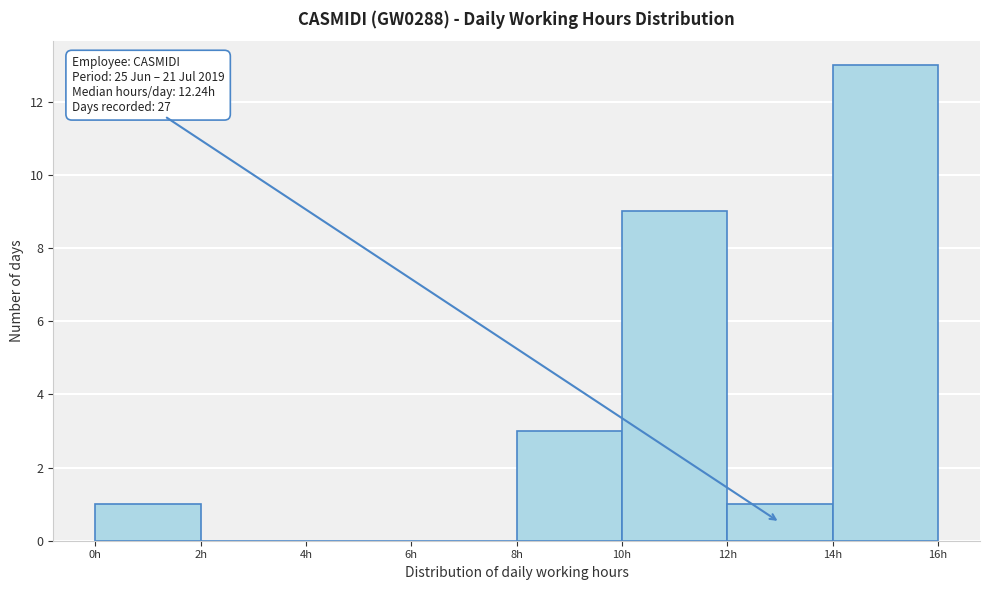

Which range on the x-axis has the tallest bar?

14 to 16